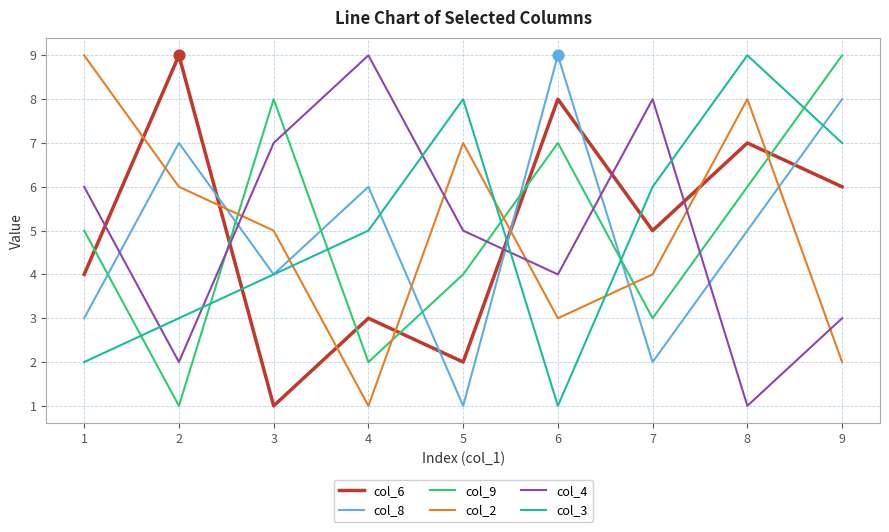

At how many categories does at least one series exceed 6?

9